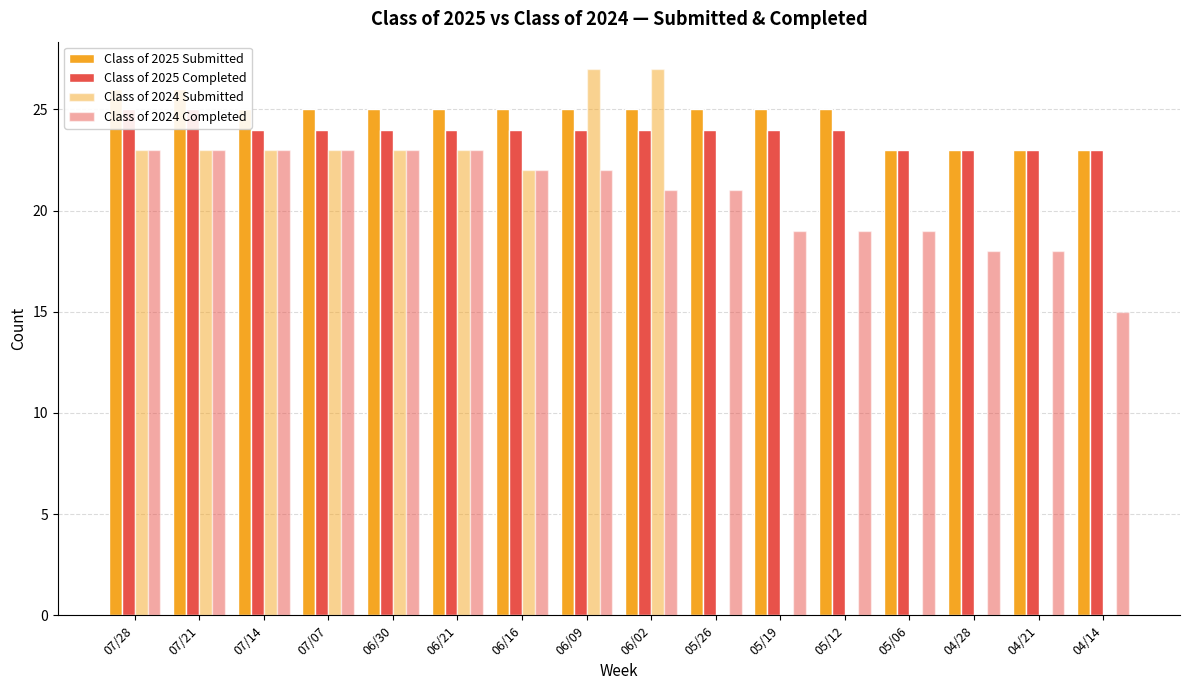

Count the number of data series in this chart.

4